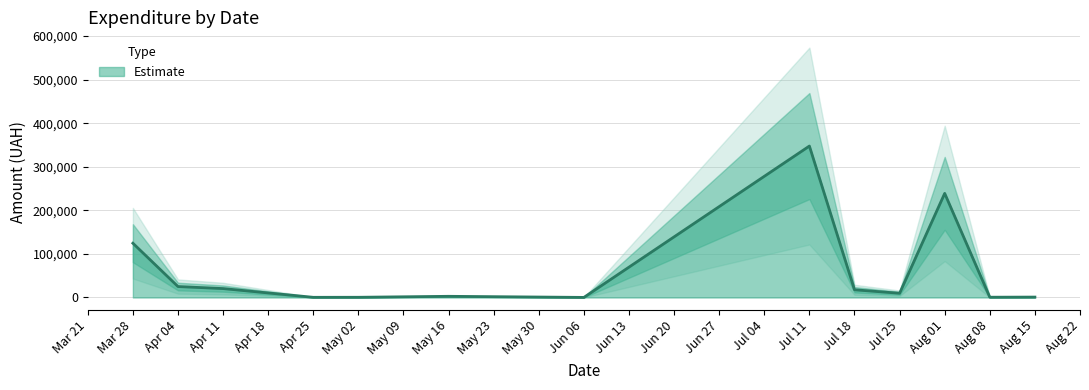

Where is Estimate nearest to the value 173894?

Mar 28